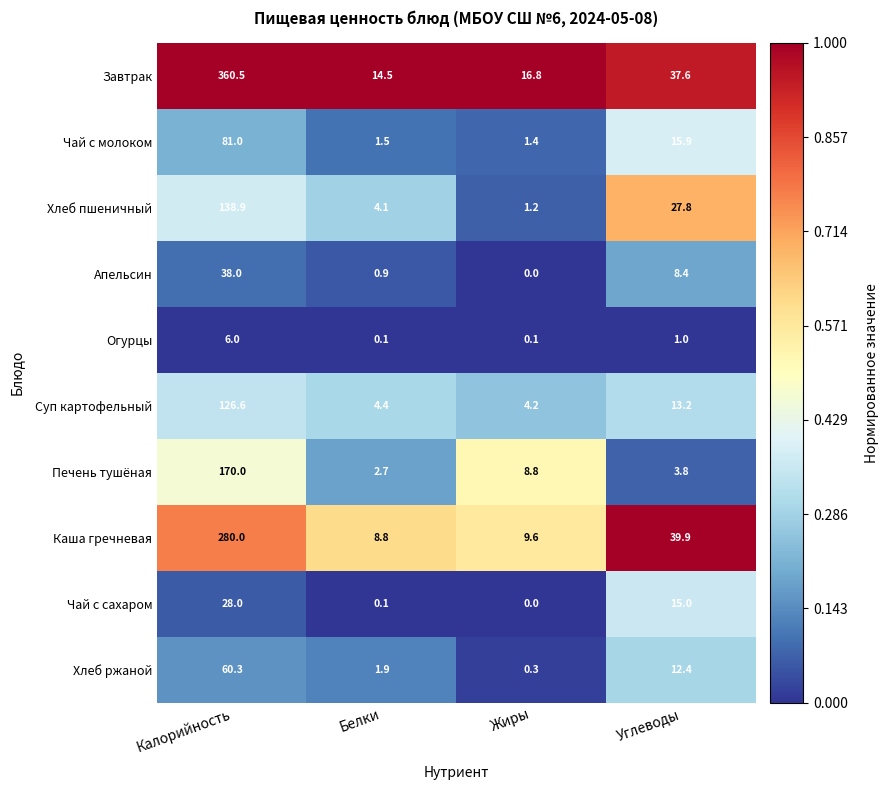

What is the sum of the Печень тушёная values at Жиры and Белки?

11.5